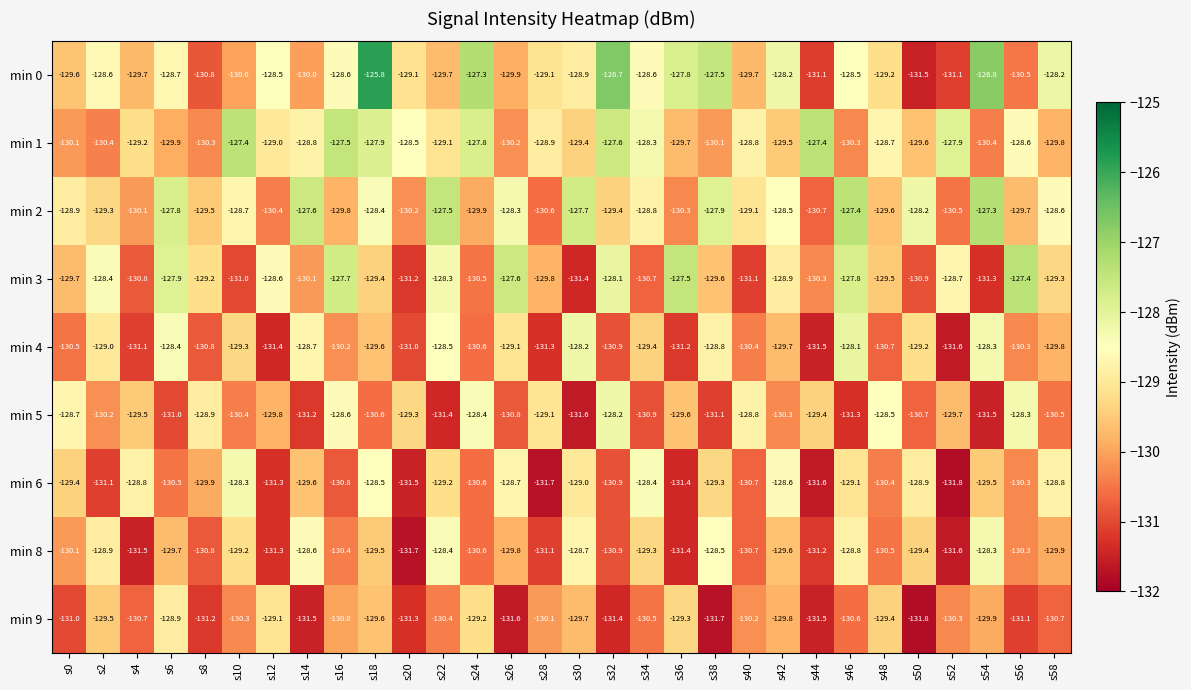

What is the total value across all series at s30?

-1164.6